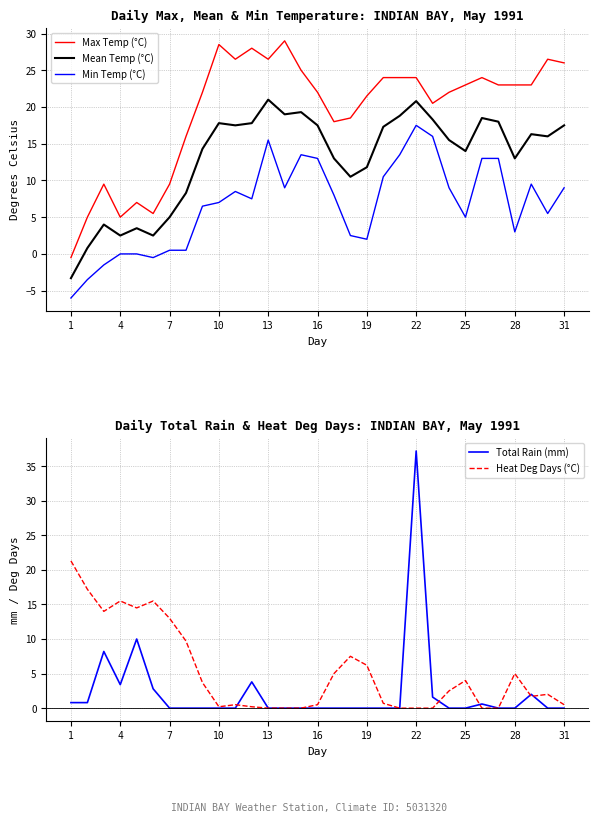

True or false: Mean Temp (°C) and Max Temp (°C) cross at least once.

False